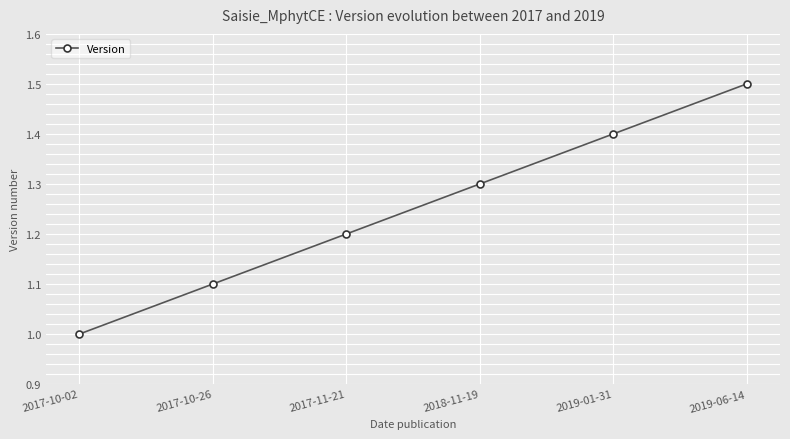

What position from the left is 2017-10-26?

2